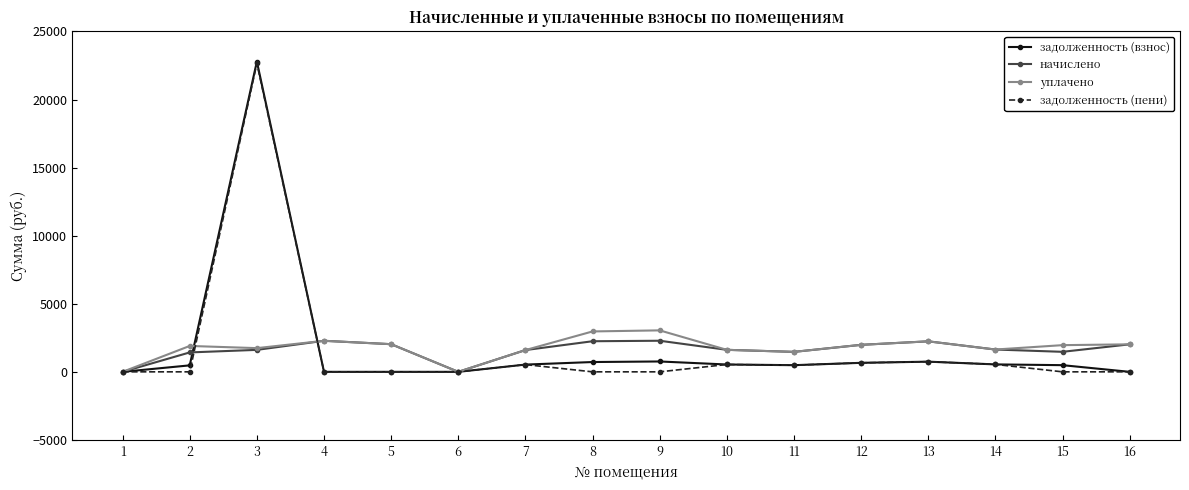

What is the value of the уплачено point at the 10th from the left?

1616.7